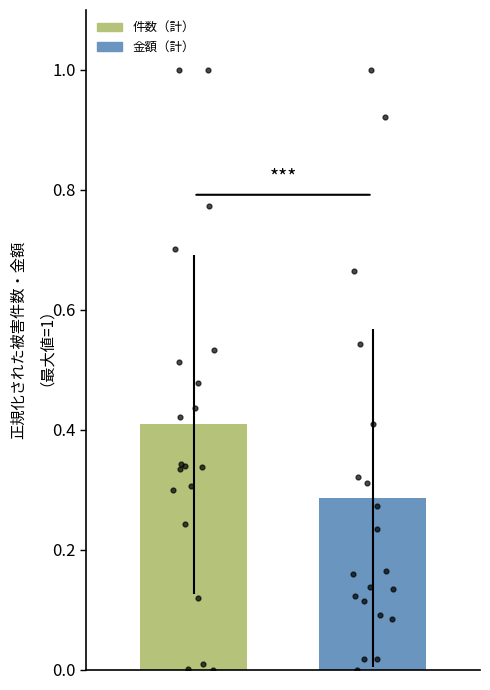

Which series reaches the minimum Y coordinate?

件数（計）